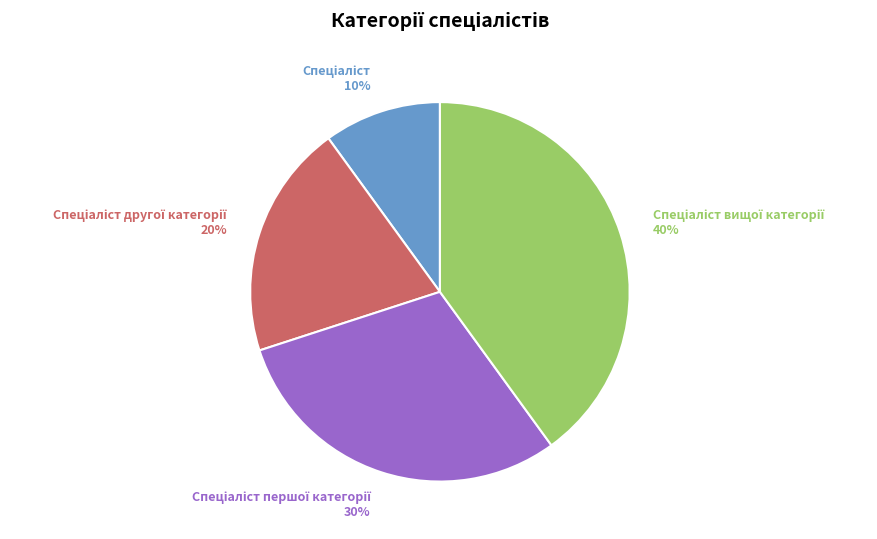

Does any single category account for the majority?

No